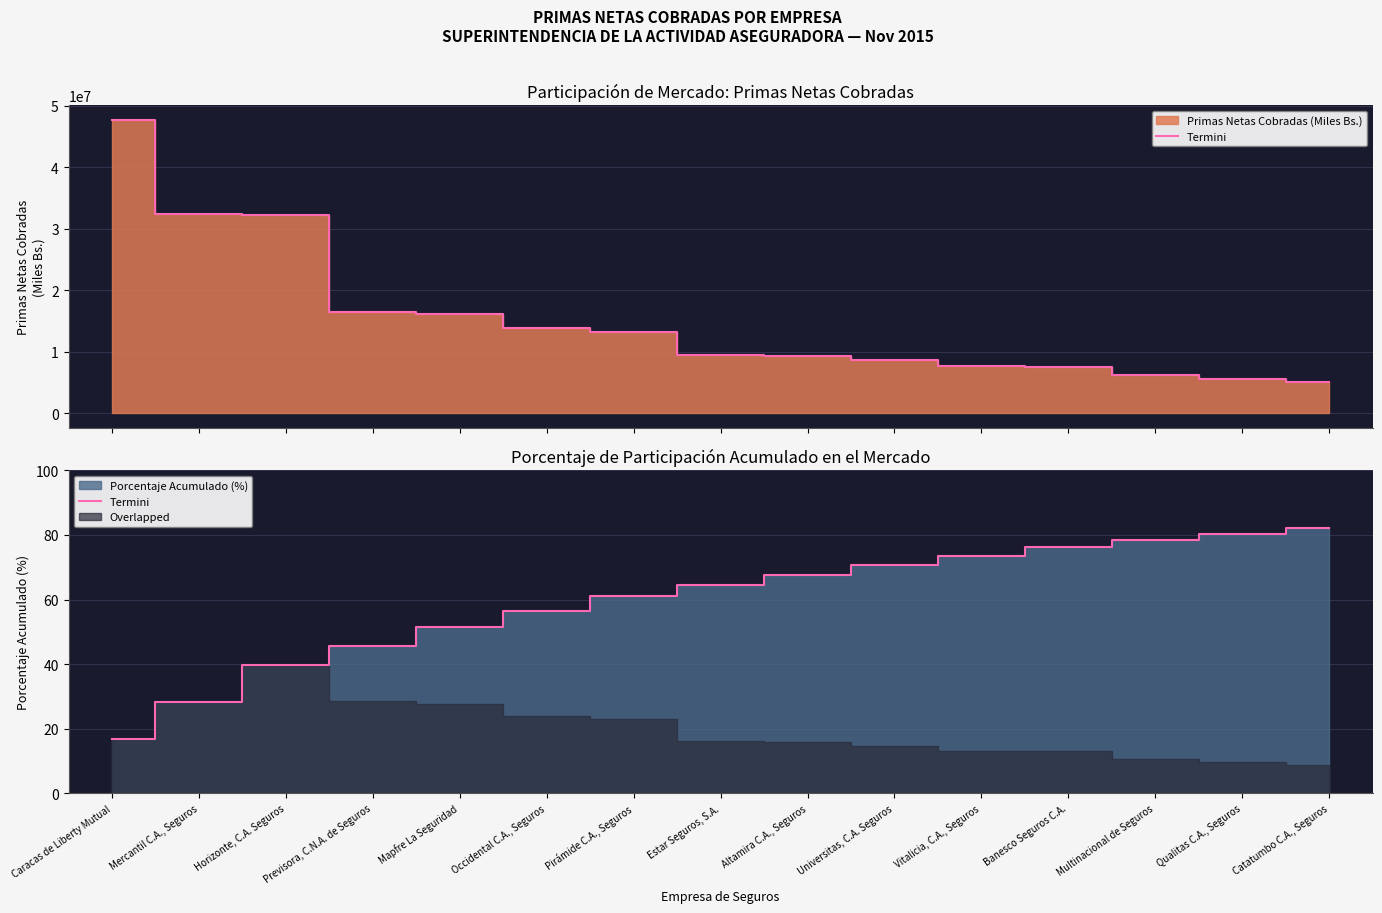

What is the minimum value shown in the chart?

16.9